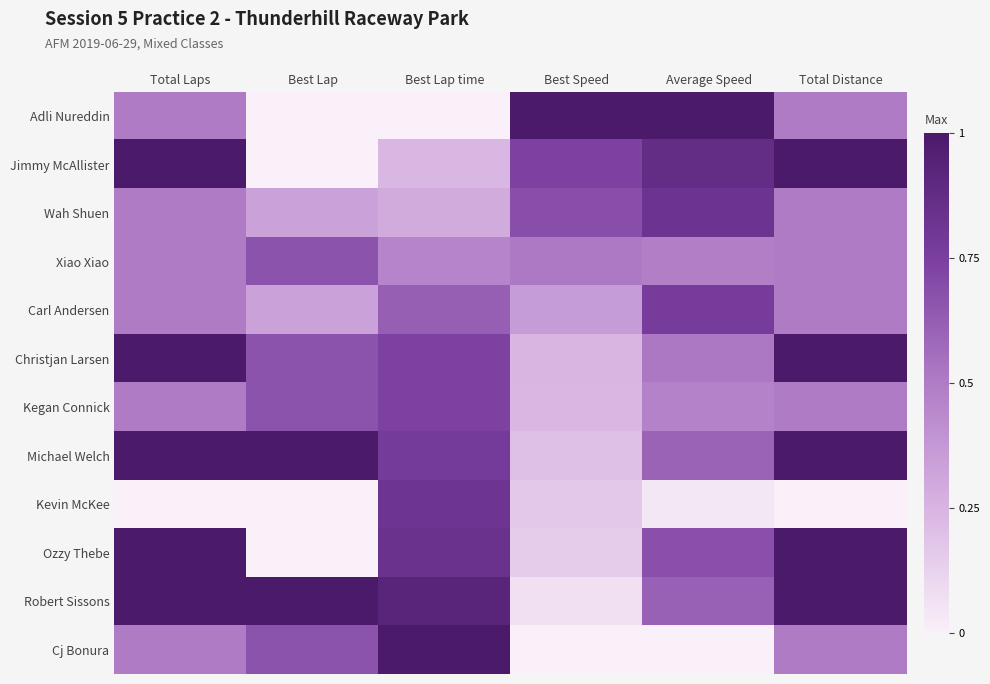

At which category does the chart reach its peak across all series?

Best Speed